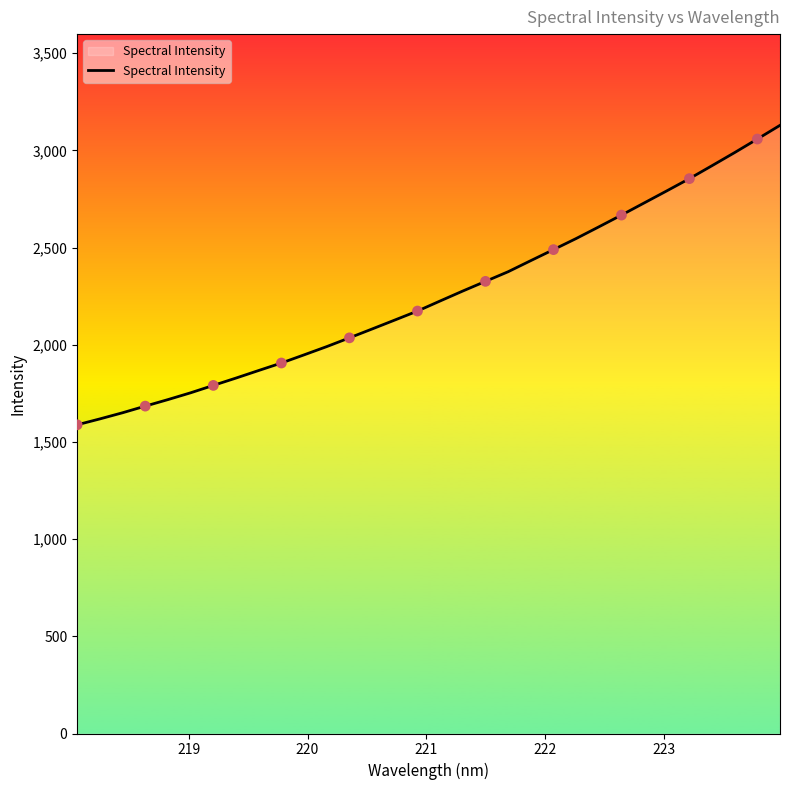

What is the greatest value displayed?

3128.7